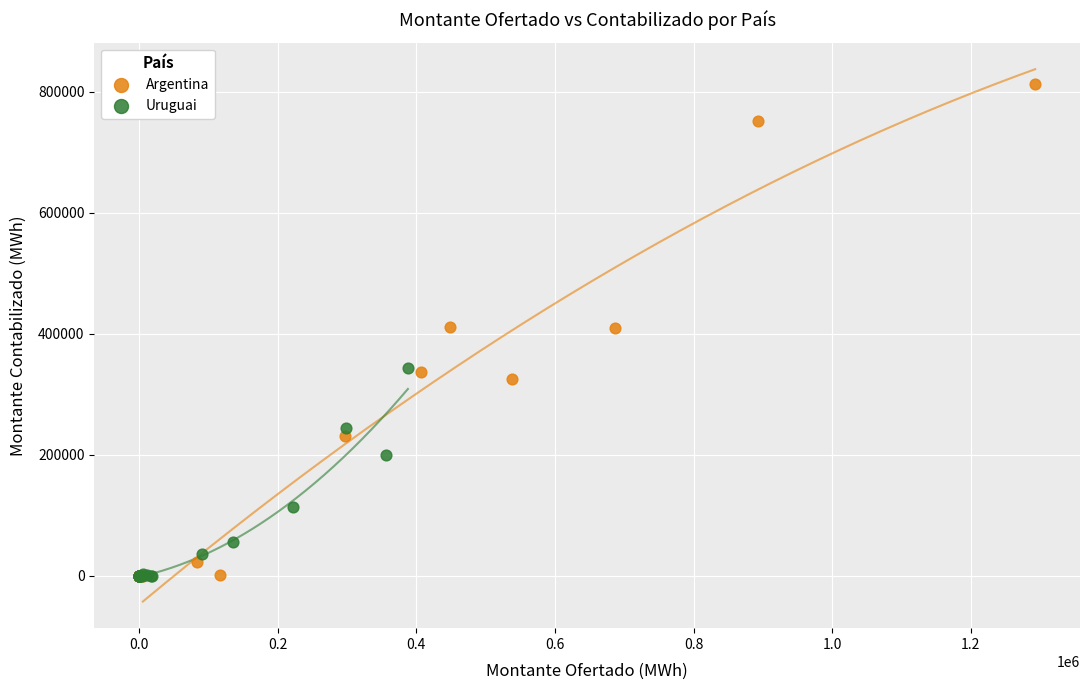

Which series reaches the maximum Y coordinate?

Argentina